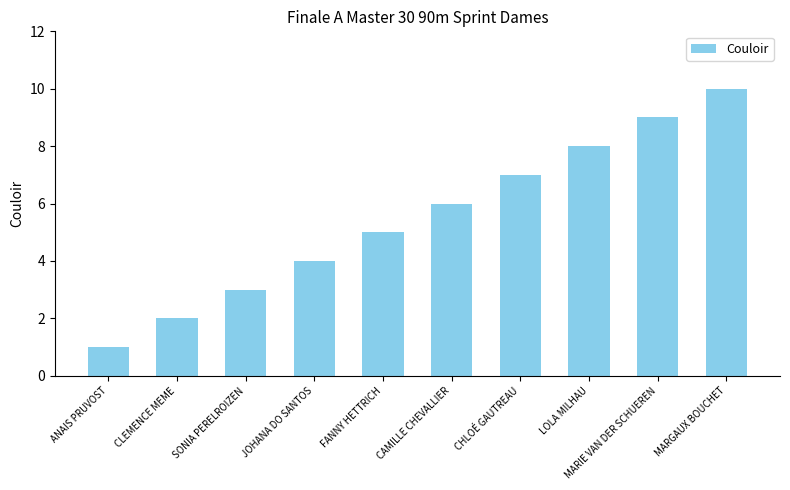

Read the value at FANNY HETTRICH.

5